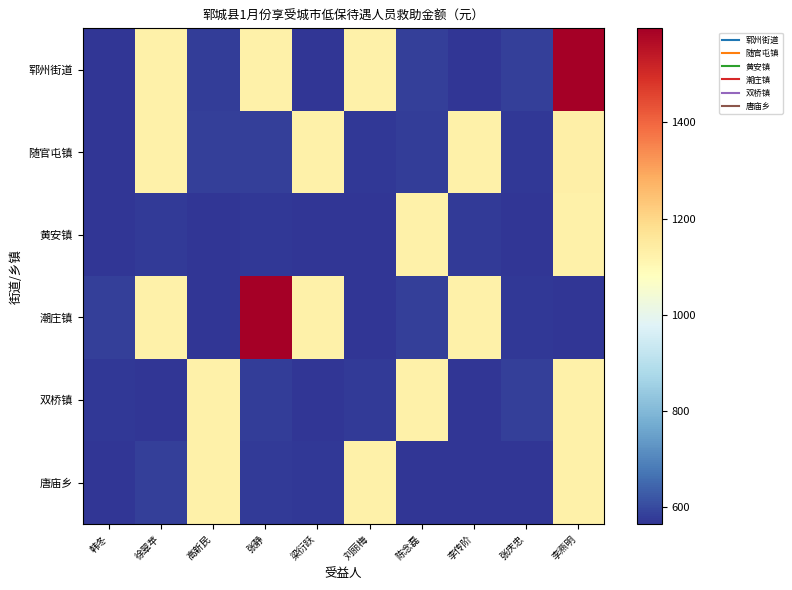

At how many categories does at least one series exceed 1053?

8